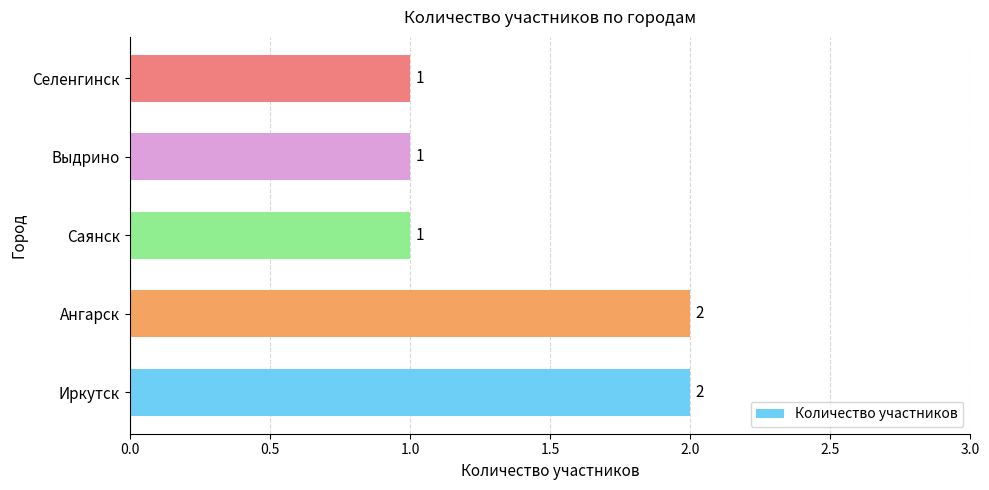

What is the minimum value shown in the chart?

1